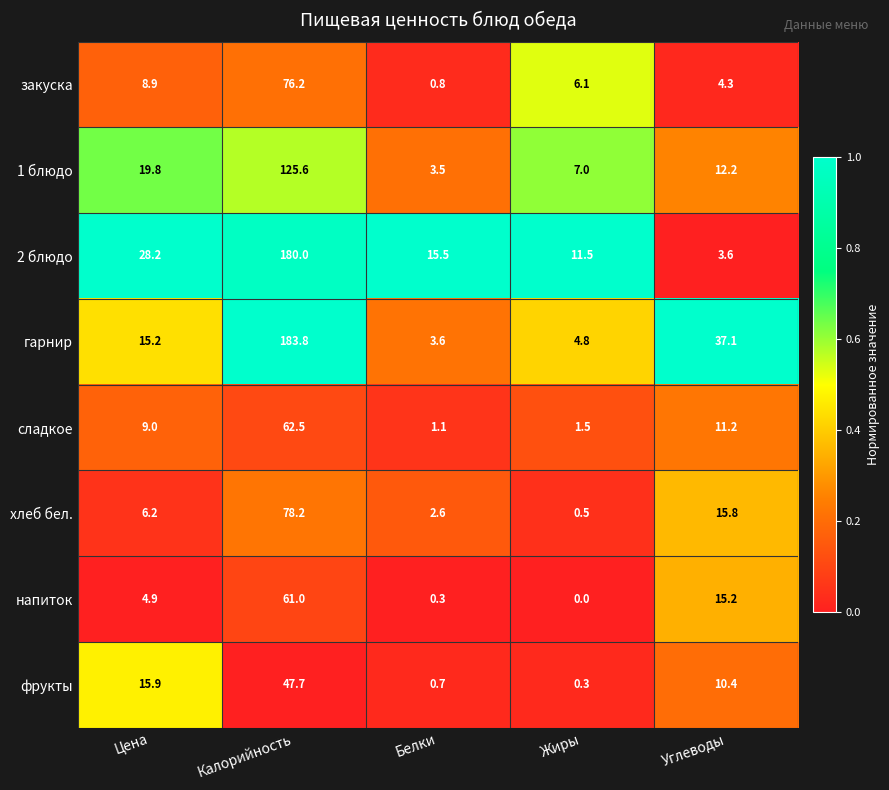

True or false: напиток has a value of 0.0 at Жиры.

True